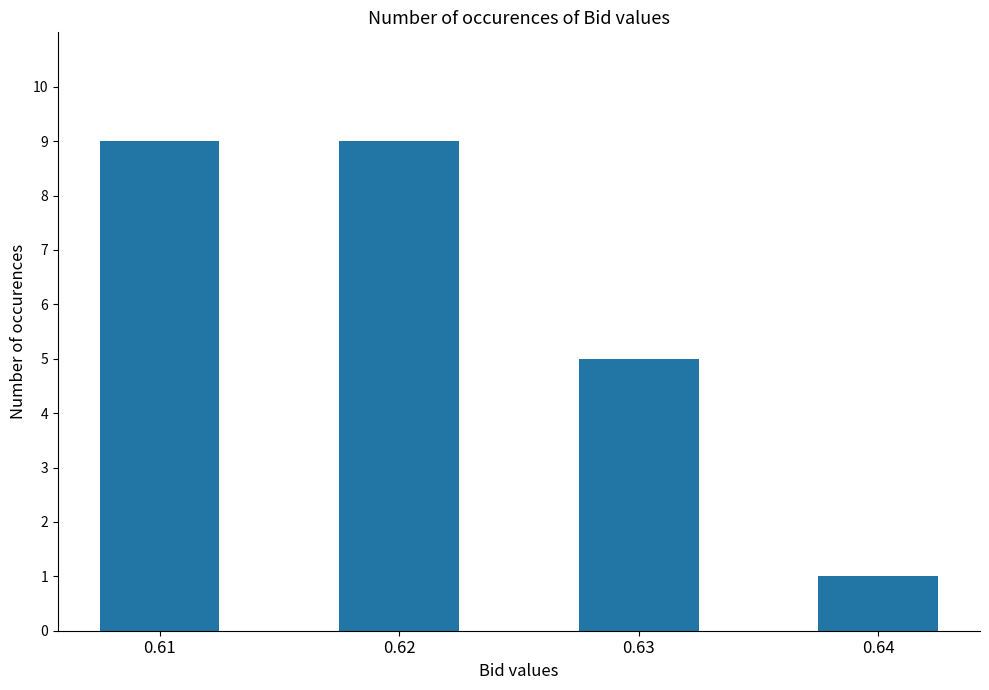

What is the difference between the maximum and minimum values?

8